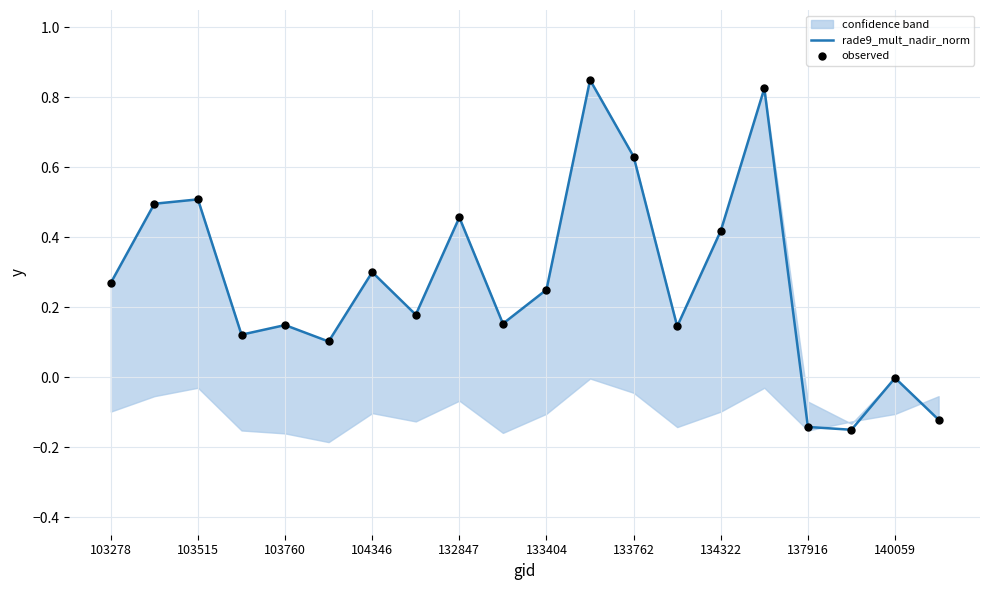

The rade9_mult_nadir_norm series shows -0.0 at 140059. True or false?

True